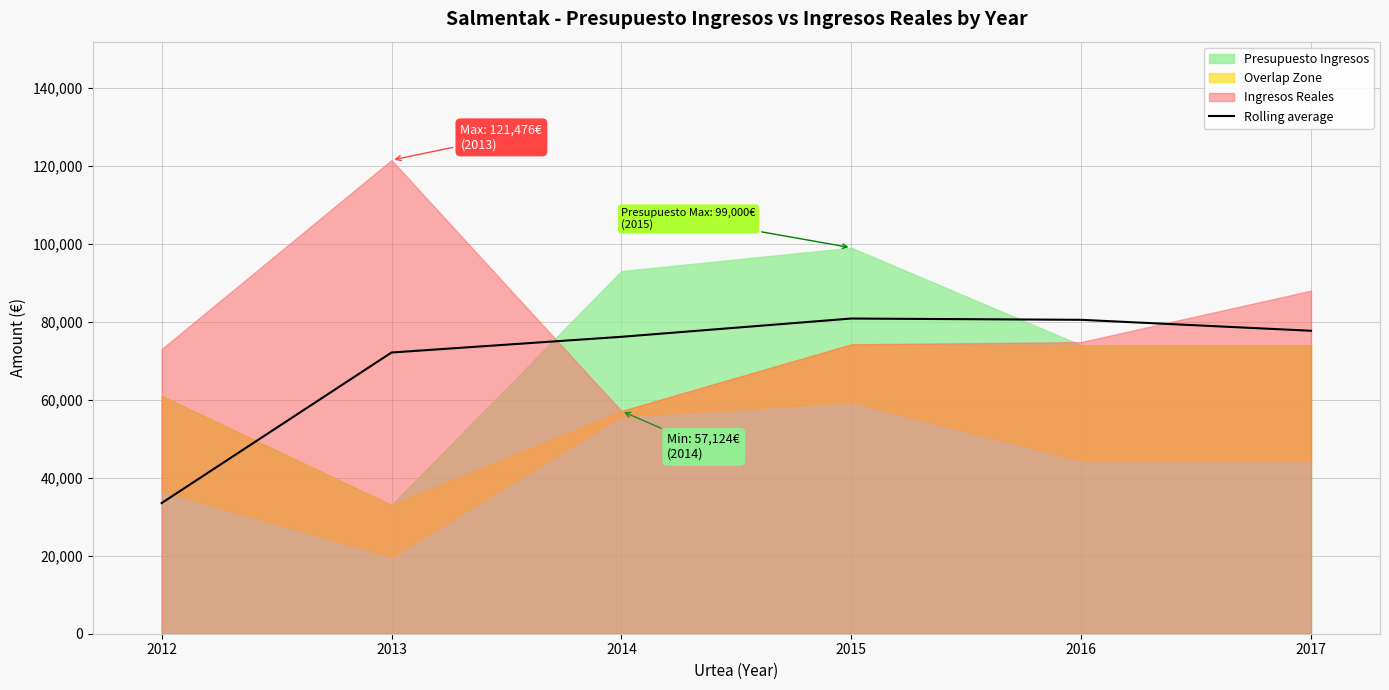

The value of Rolling average at 2012 is 14727.8. True or false?

False